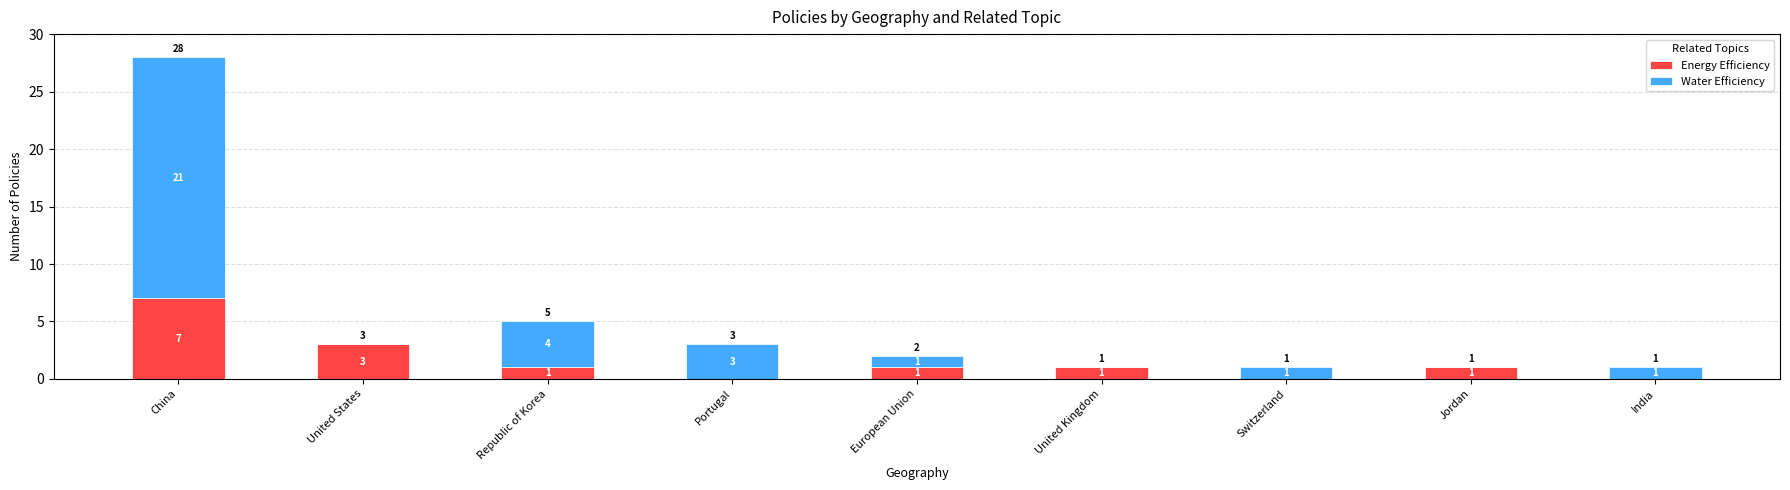

At which label is Energy Efficiency closest to 3?

United States